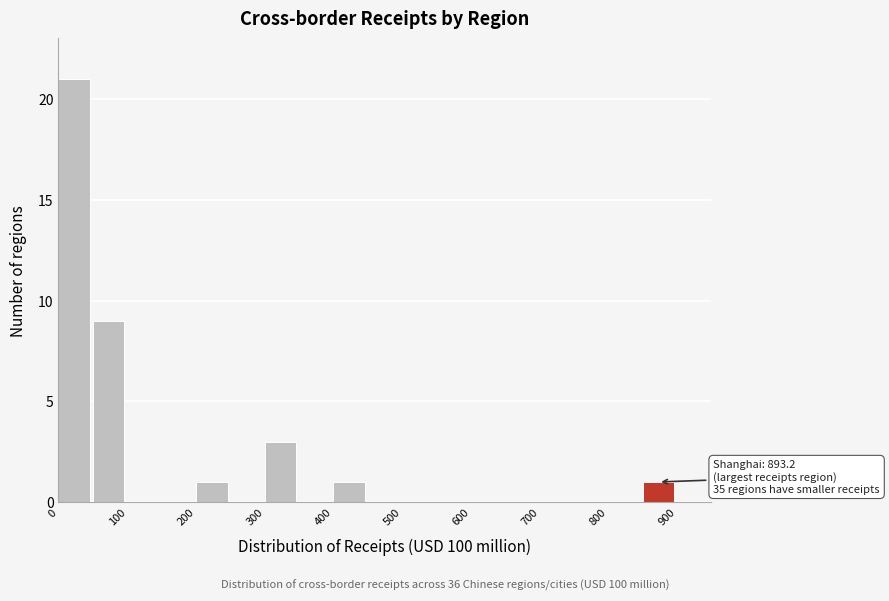

Over which range of the x-axis is the bar tallest?

0 to 50